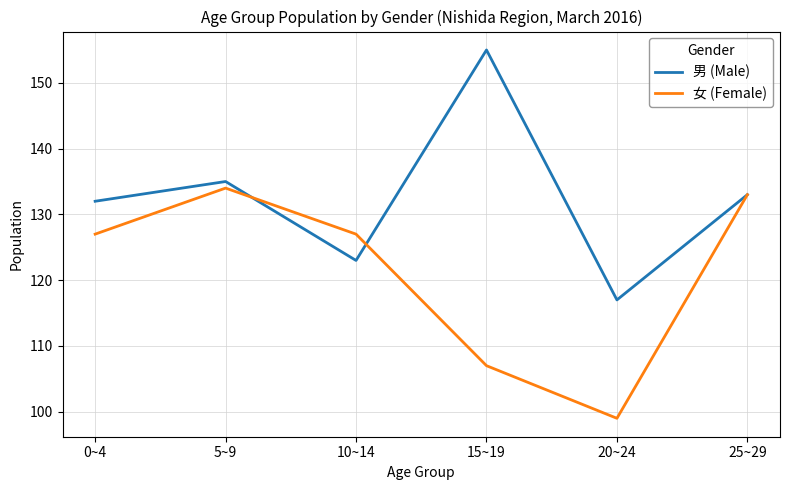

What is the total value across all series at 5~9?

269